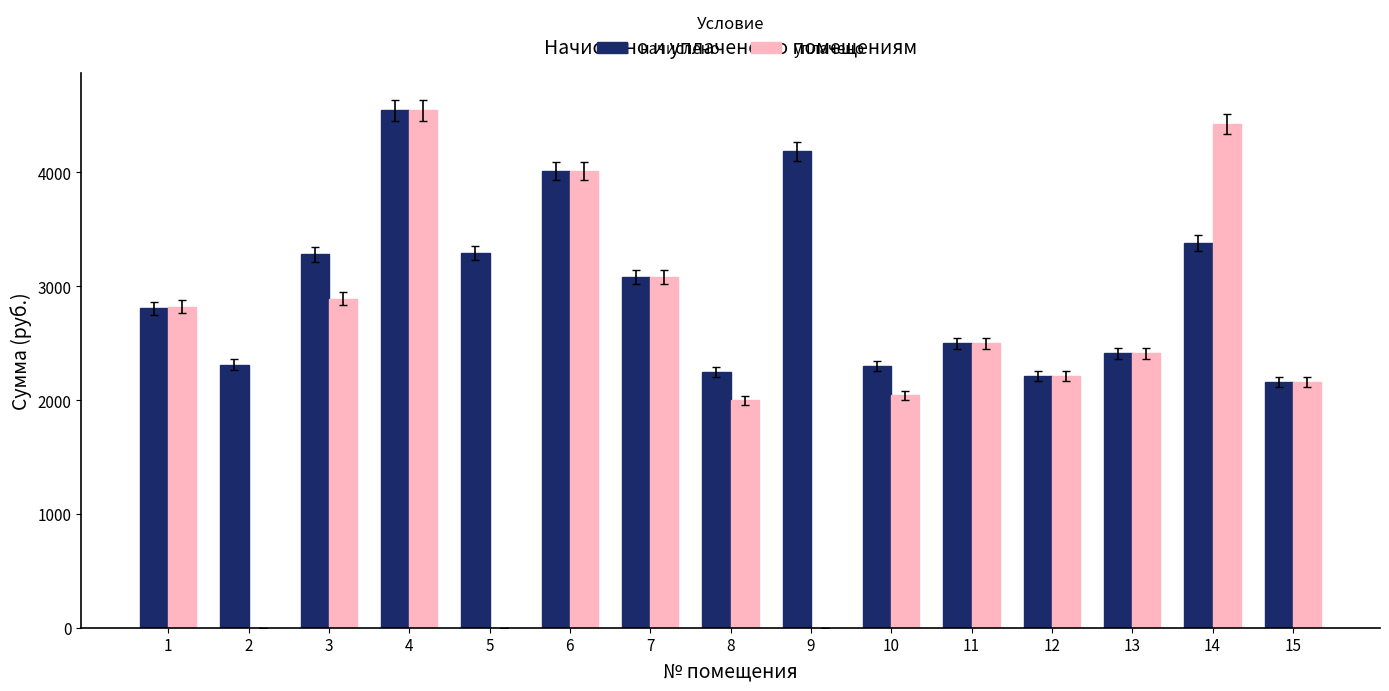

At which category is the sum across all series the highest?

4